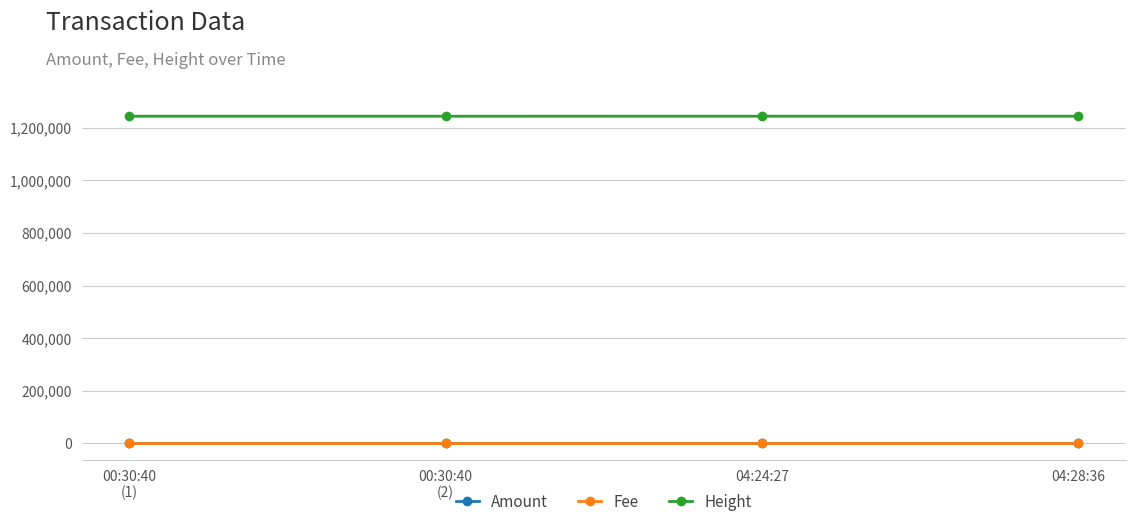

What is the greatest value displayed?

1243392.0